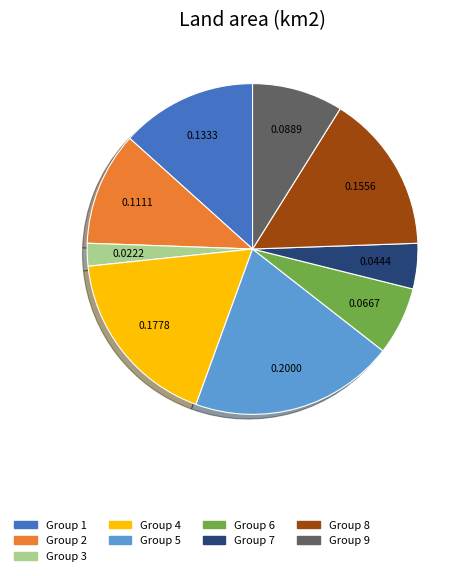

Is there any slice that represents more than half of the pie?

No